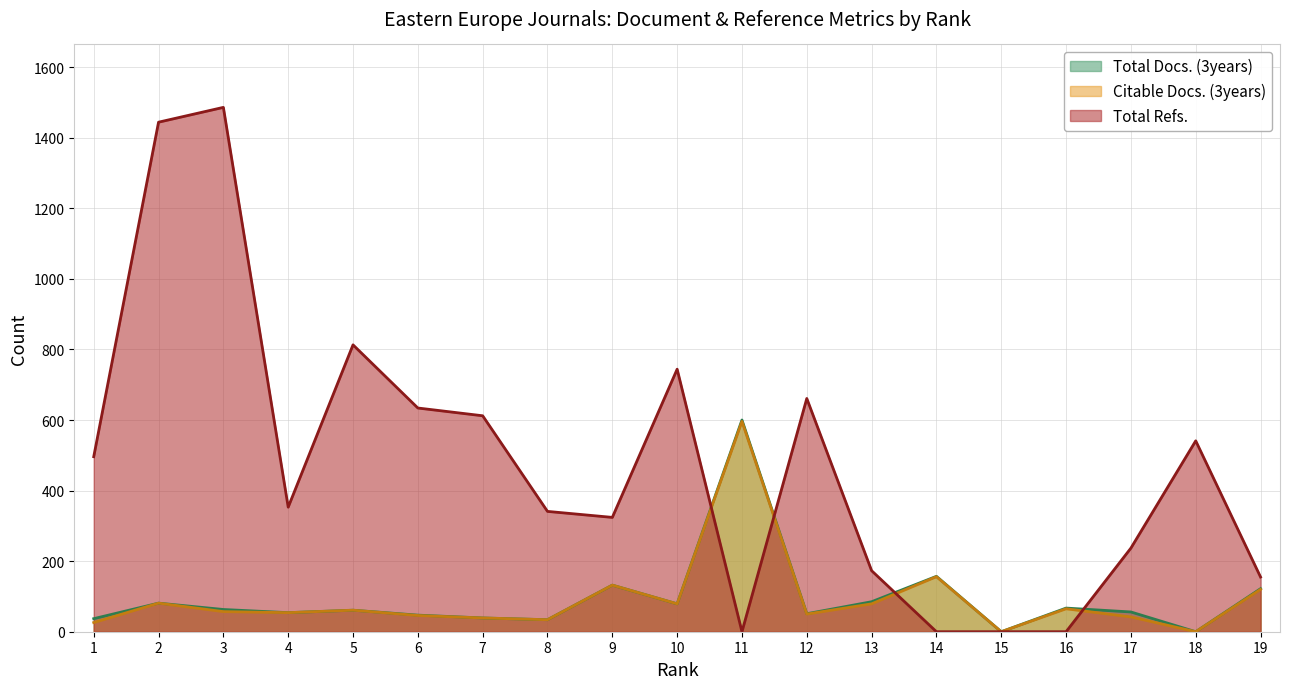

Which has a higher value, 6 or 17?

17